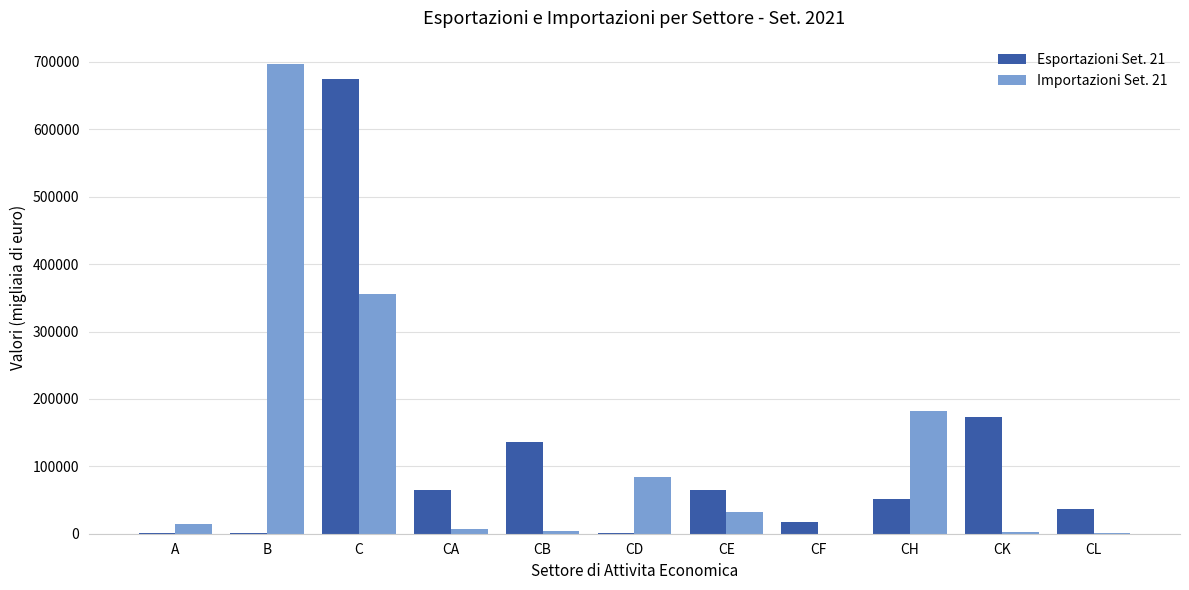

True or false: Esportazioni Set. 21 has a value of 105257 at CE.

False